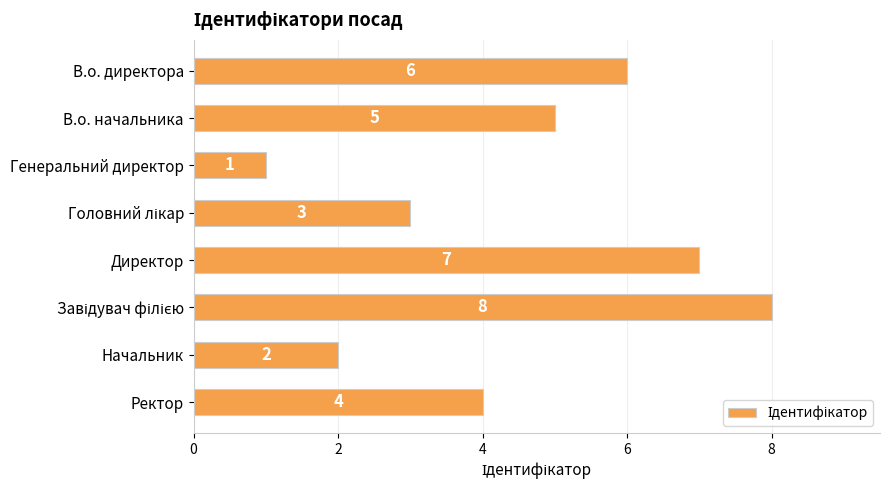

What is the smallest value displayed?

1